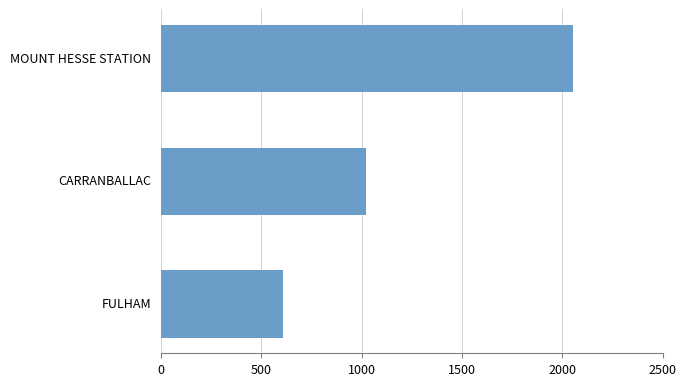

What is the sum of the values at CARRANBALLAC and FULHAM?

1632